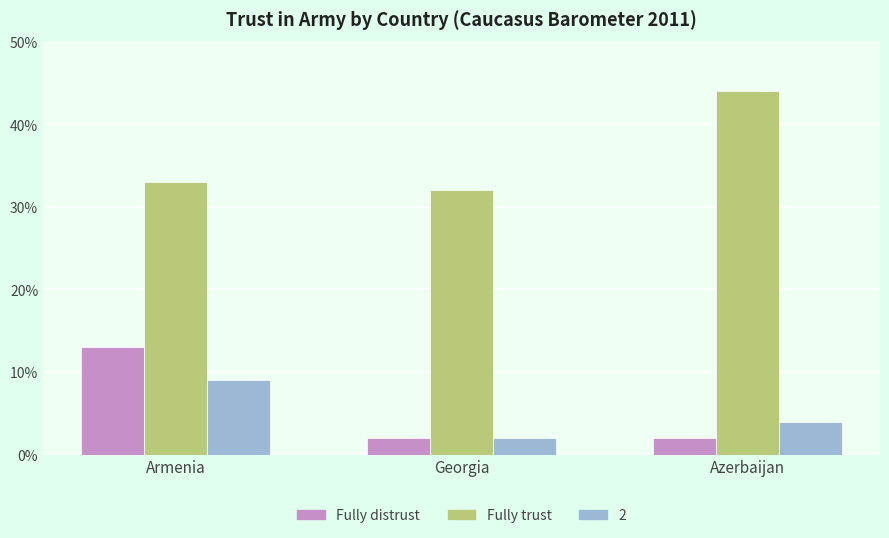

What is the label of the 2nd bar from the right?

Georgia